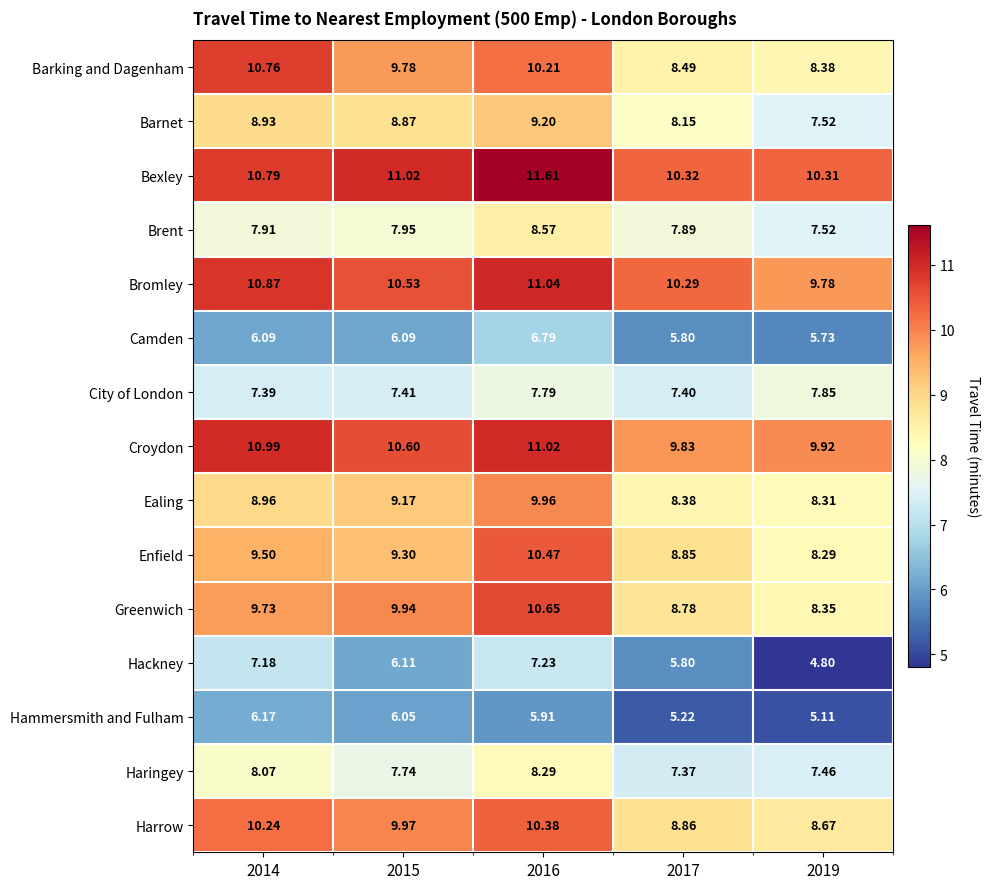

Between 2015 and 2016, which series saw the biggest shift?

Enfield